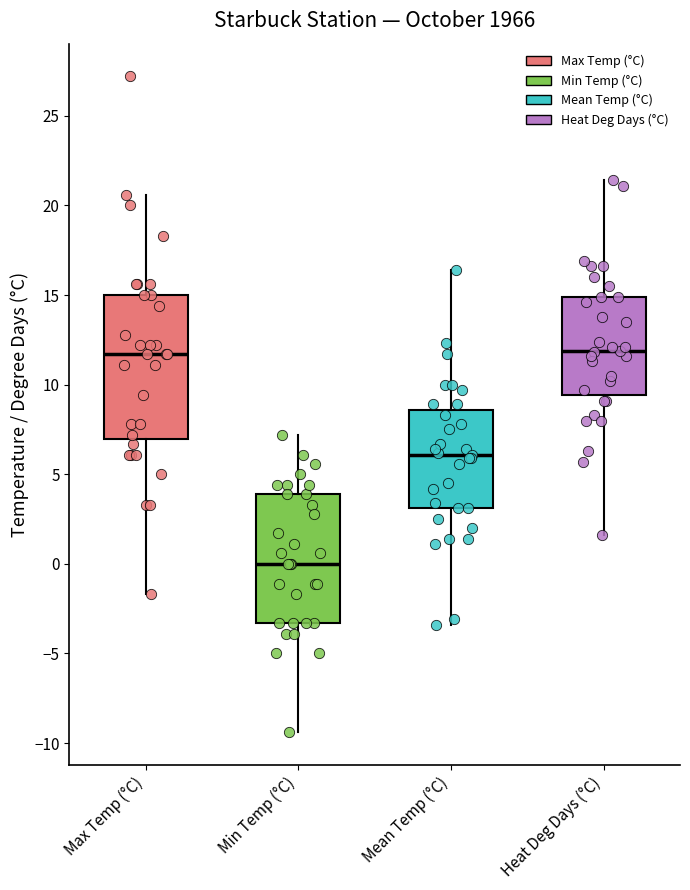

Comparing the boxes themselves (not the whiskers), which one is the tallest?

Max Temp (°C)